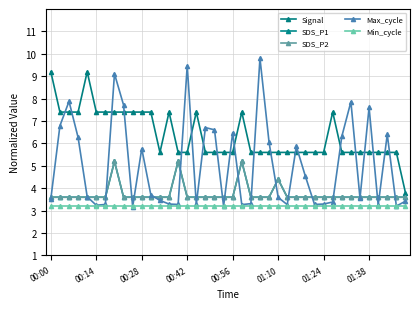

Which series has the largest range (max minus min)?

Max_cycle